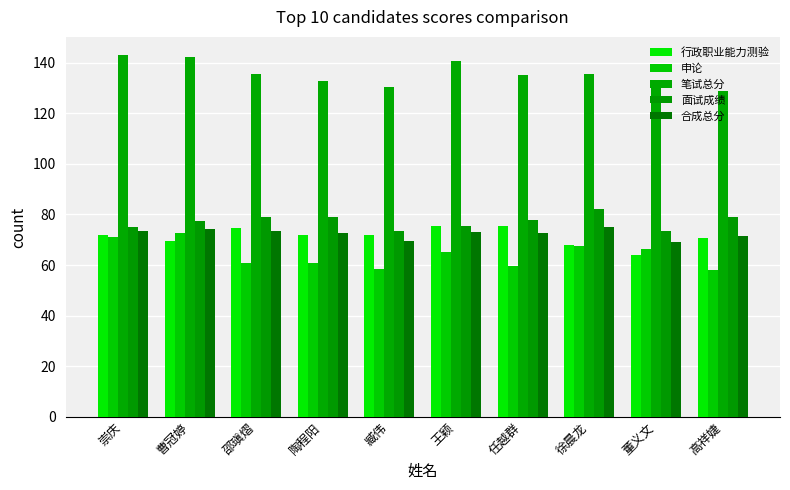

What is the greatest value displayed?

143.0